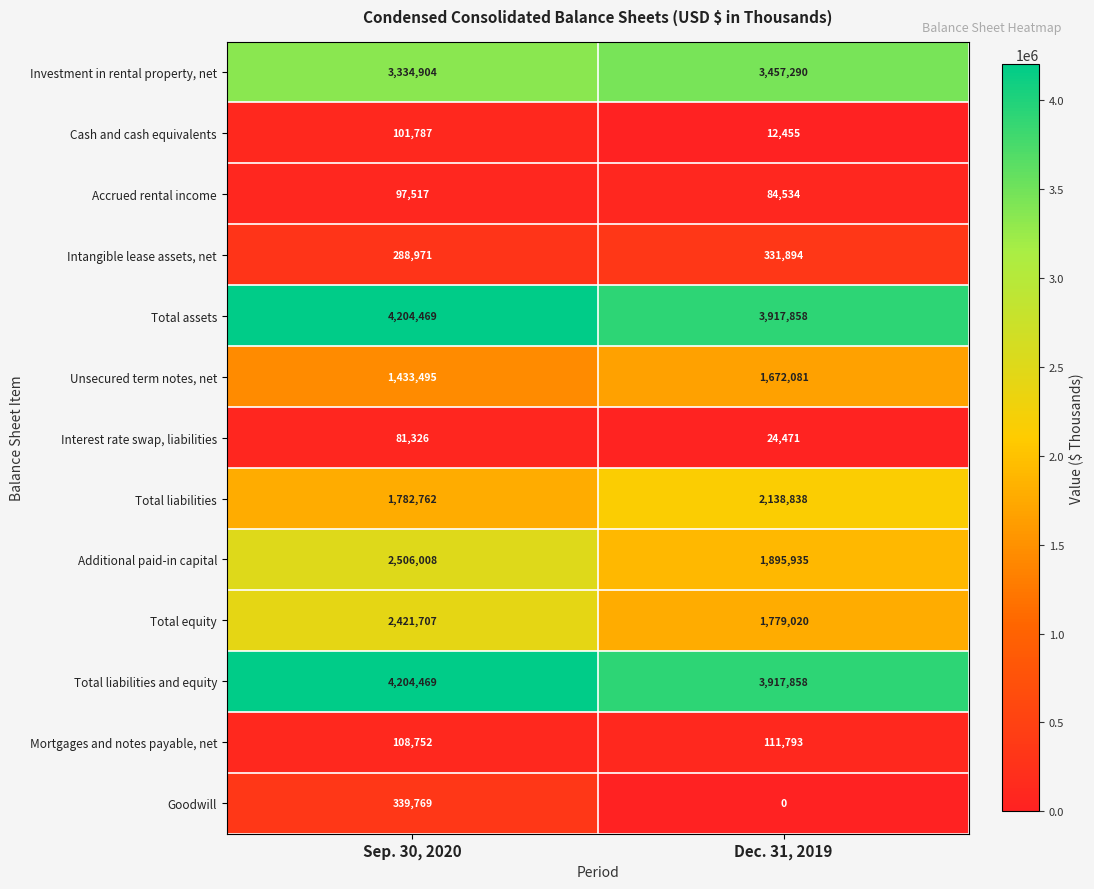

Rank the categories by Mortgages and notes payable, net value from highest to lowest.

Dec. 31, 2019, Sep. 30, 2020